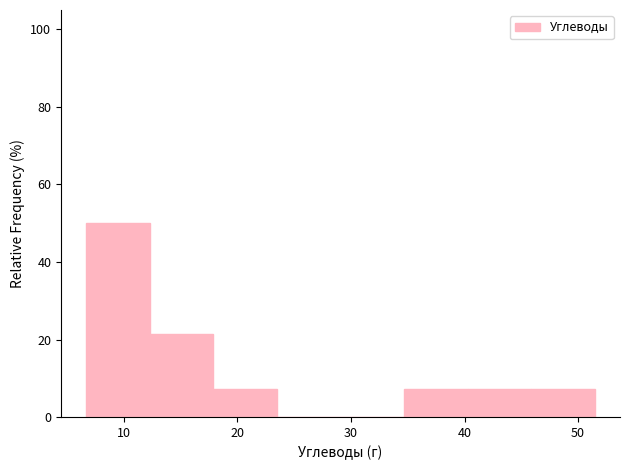

Which range on the x-axis has the tallest bar?

7 to 12